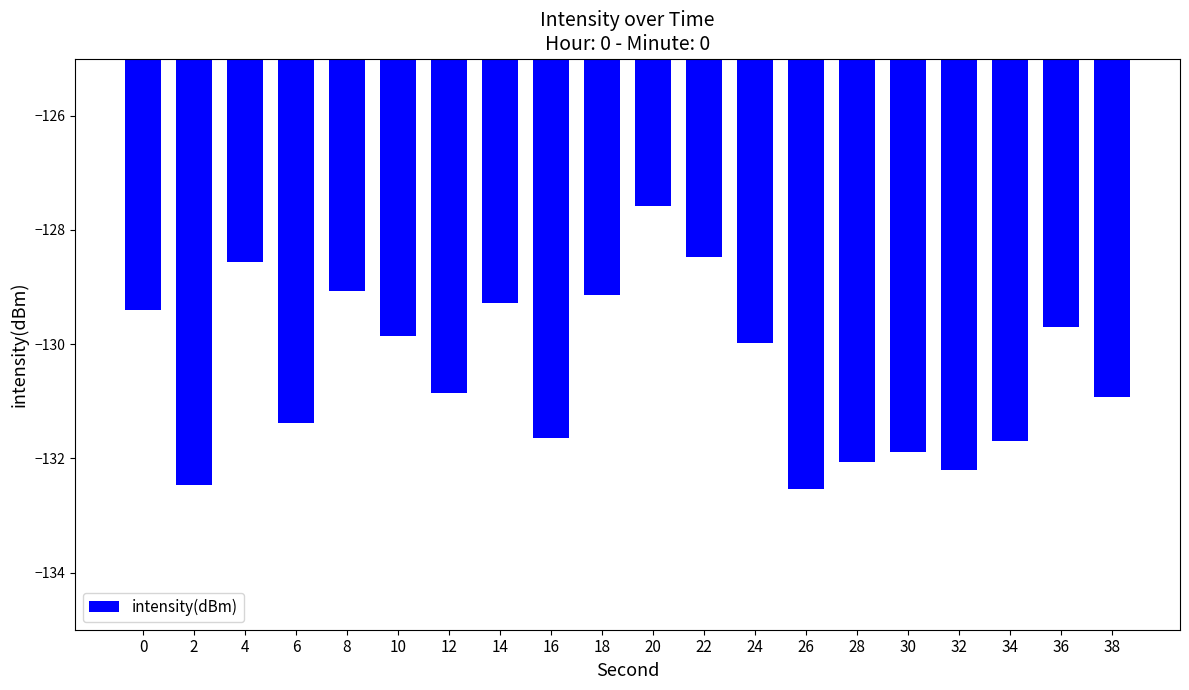

Read the value at 20.

-127.6